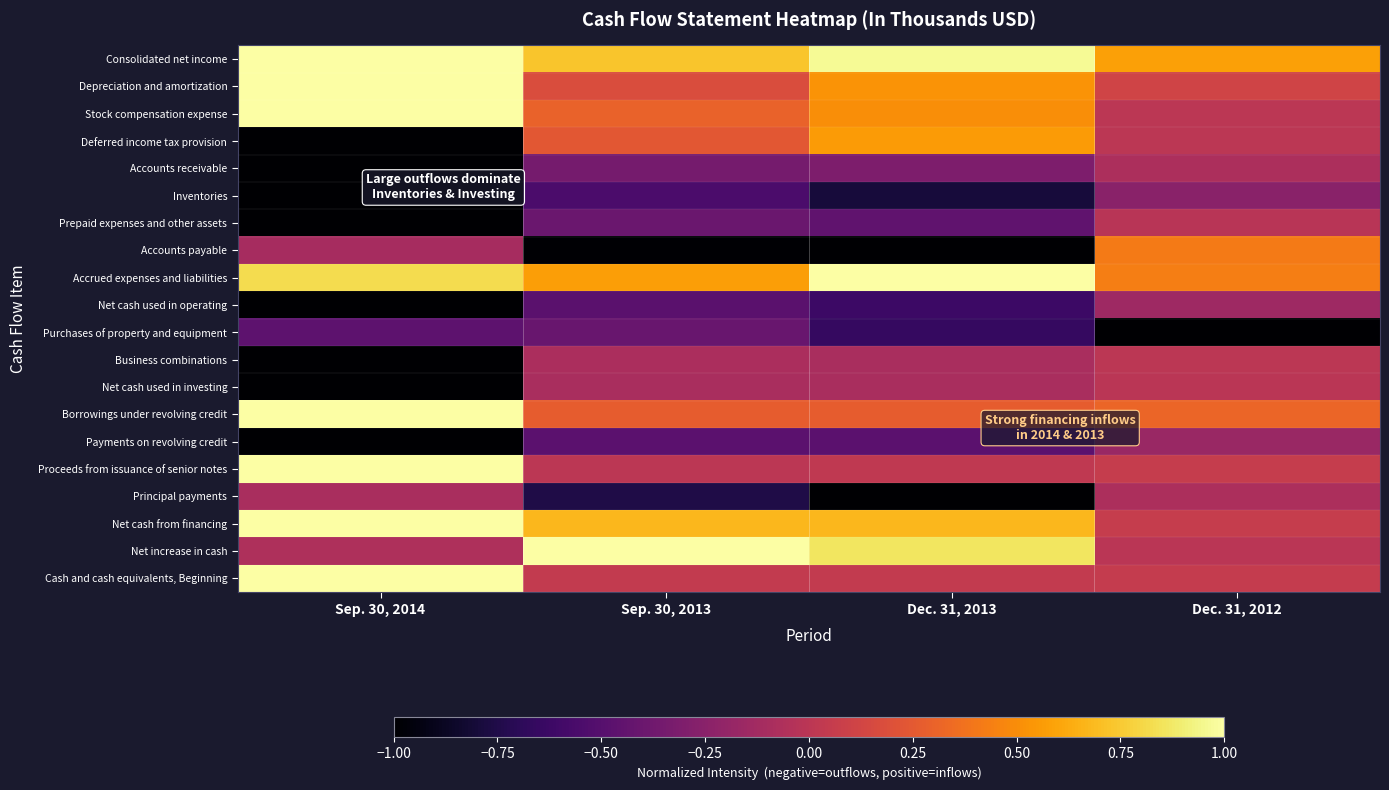

List the series in order of their peak value, lowest first.

Purchases of property and equipment, Inventories, Payments on revolving credit, Net cash used in operating, Accounts receivable, Principal payments, Prepaid expenses and other assets, Net cash used in investing, Business combinations, Accounts payable, Deferred income tax provision, Consolidated net income, Depreciation and amortization, Stock compensation expense, Accrued expenses and liabilities, Borrowings under revolving credit, Proceeds from issuance of senior notes, Net cash from financing, Net increase in cash, Cash and cash equivalents, Beginning